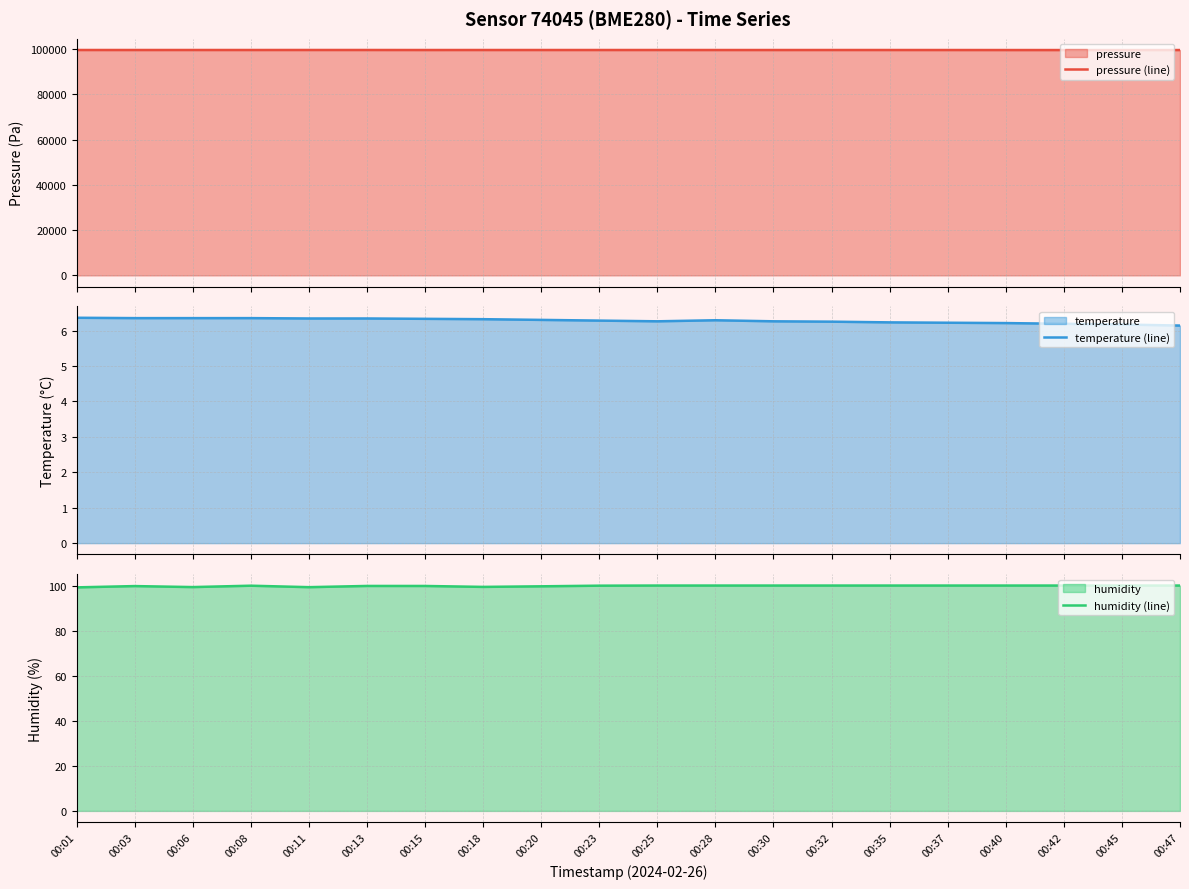

How many lines are shown in the chart?

3